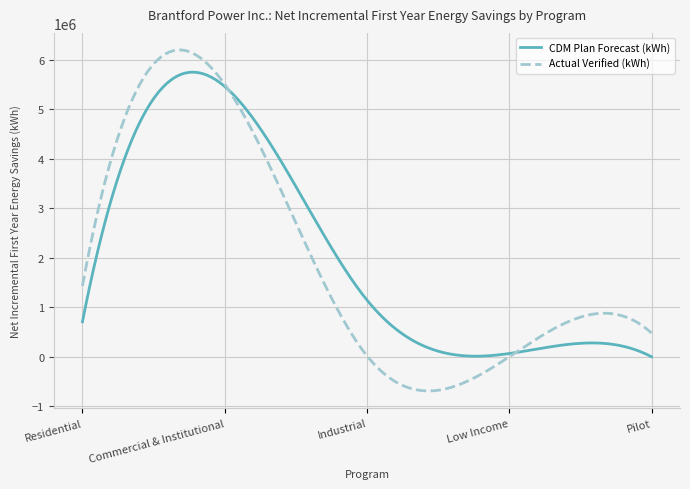

List the series in order of their peak value, highest first.

Actual Verified (kWh), CDM Plan Forecast (kWh)